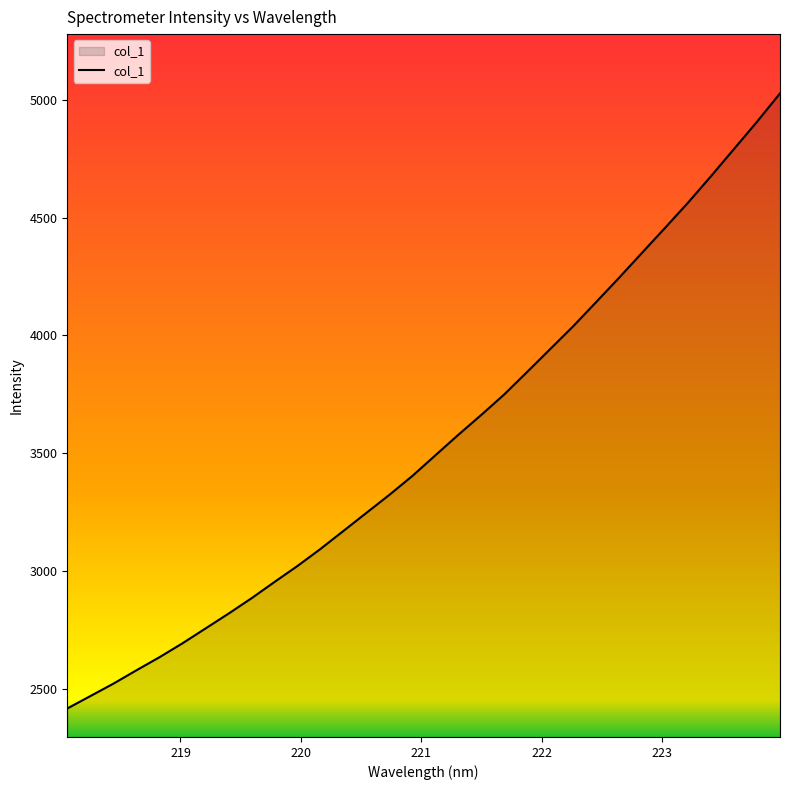

How many values exceed 3491?

16